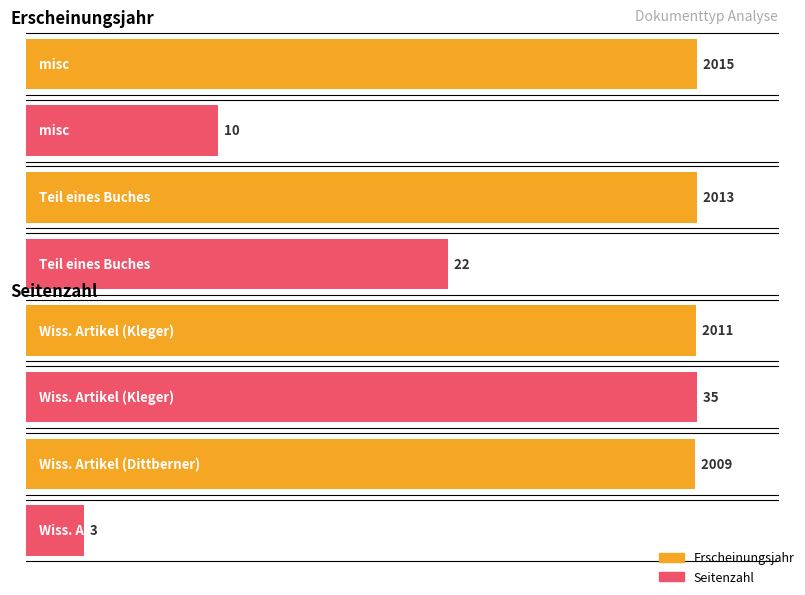

At how many categories does at least one series exceed 26?

4